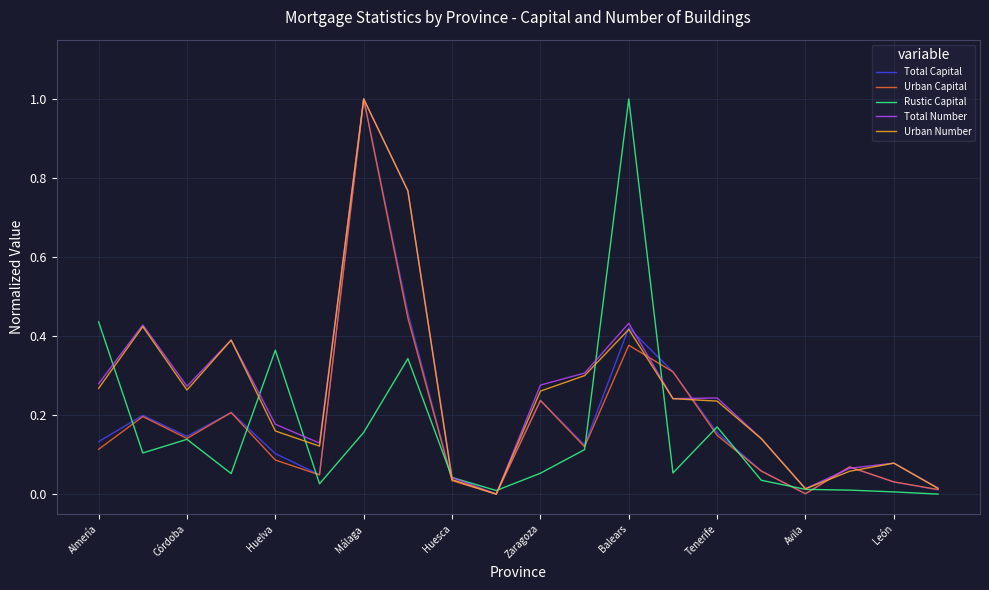

What is the maximum value for Urban Capital?

1.0